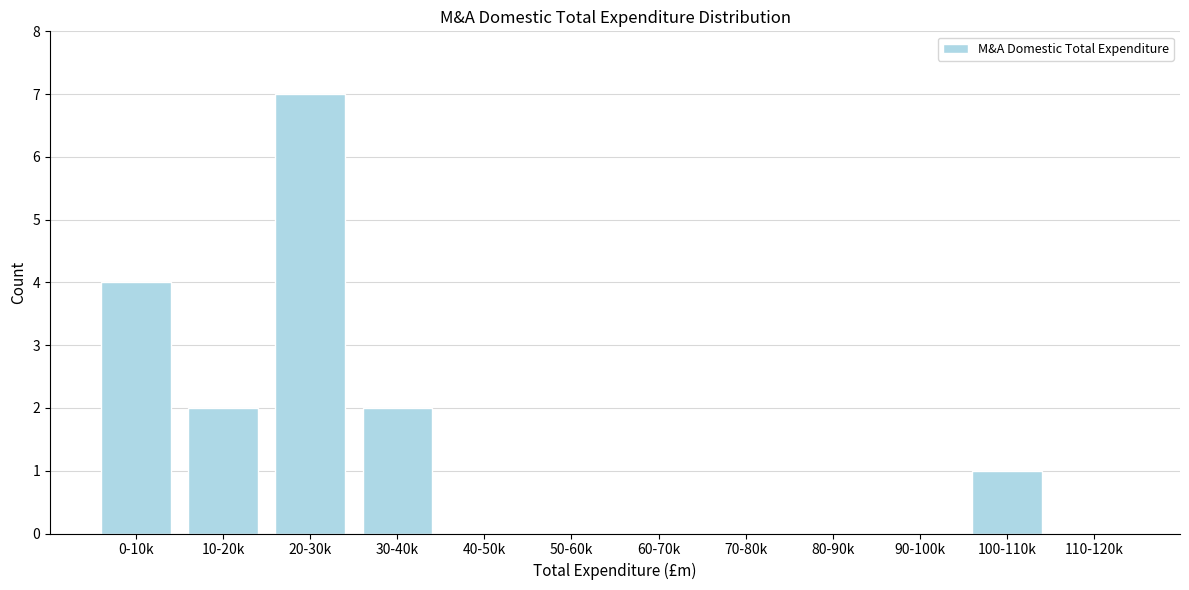

Reading left to right, transcribe all the data shown in this chart.

0-10k=4	10-20k=2	20-30k=7	30-40k=2	40-50k=0	50-60k=0	60-70k=0	70-80k=0	80-90k=0	90-100k=0	100-110k=1	110-120k=0